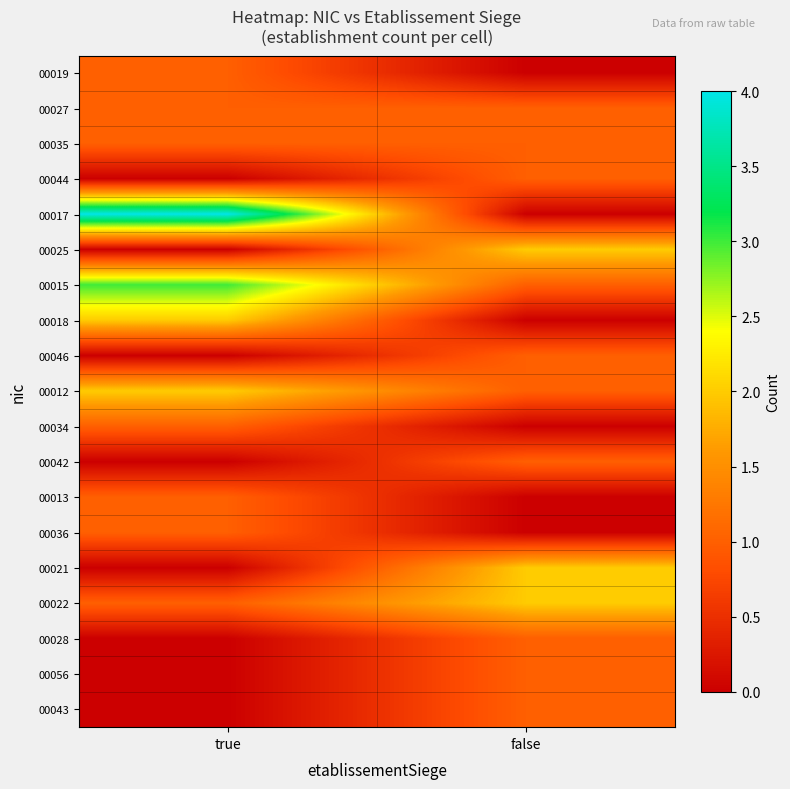

Which category has the highest value across all series?

true